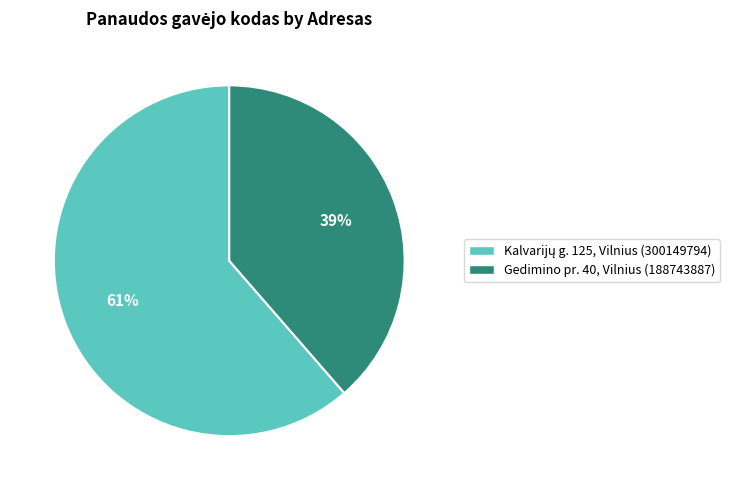

Is Gedimino pr. 40, Vilnius the majority of the pie?

No